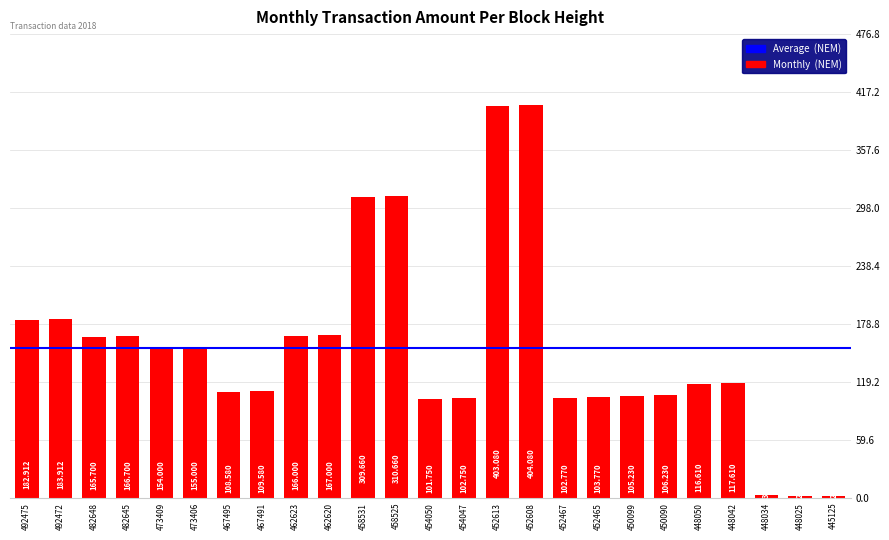

How many values are below 117?

12